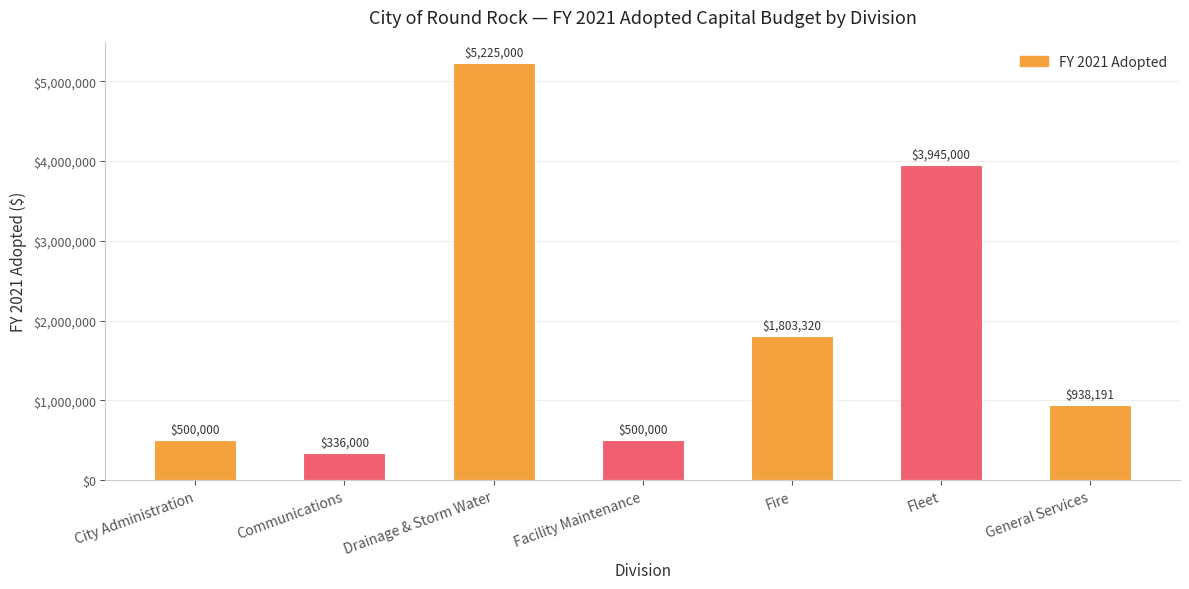

Which category has the highest value across all series?

Drainage & Storm Water